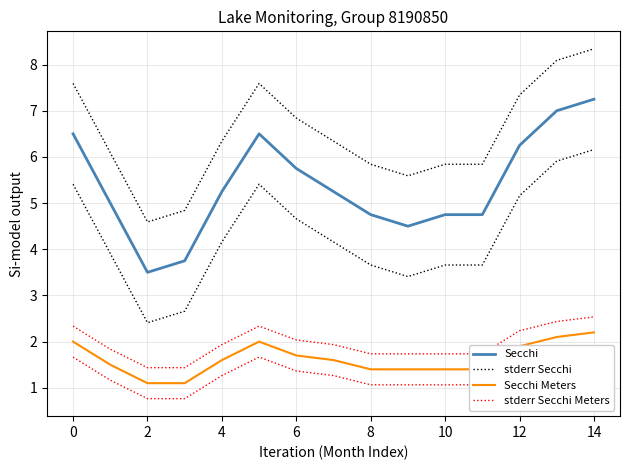

True or false: Secchi and stderr Secchi intersect in this chart.

False